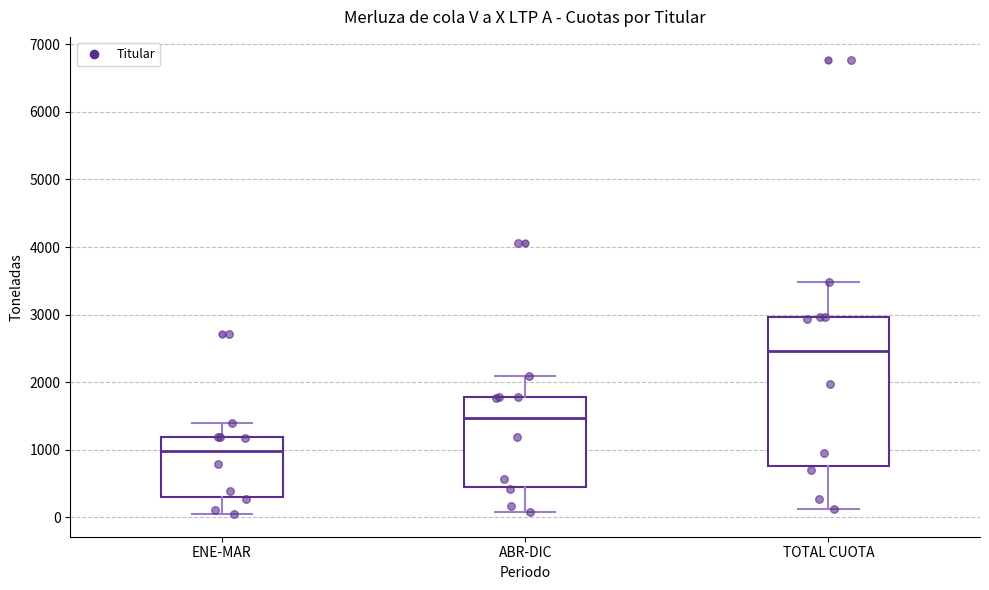

Reading left to right, transcribe this box plot: for each box, give where its median line is, the range the box spans, and where its two whiskers end, as read against the y-axis. The values are not printed on the chart, so give them approximately, as read against the axis.

ENE-MAR: median 1000, box 300 to 1200, whiskers 100 to 1400
ABR-DIC: median 1500, box 500 to 1800, whiskers 100 to 2100
TOTAL CUOTA: median 2500, box 800 to 3000, whiskers 100 to 3500